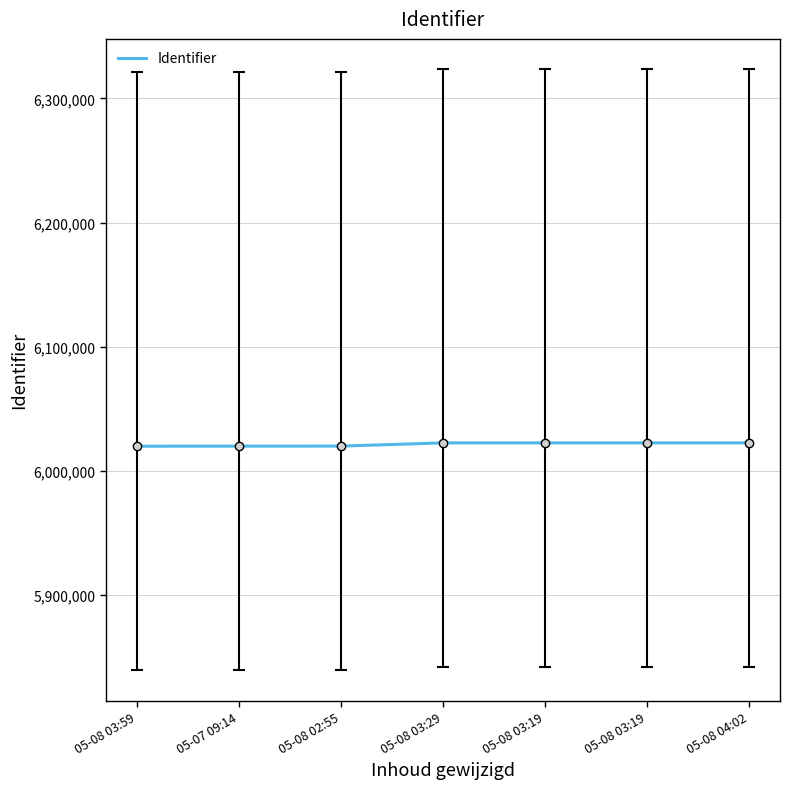

How many lines are shown in the chart?

1